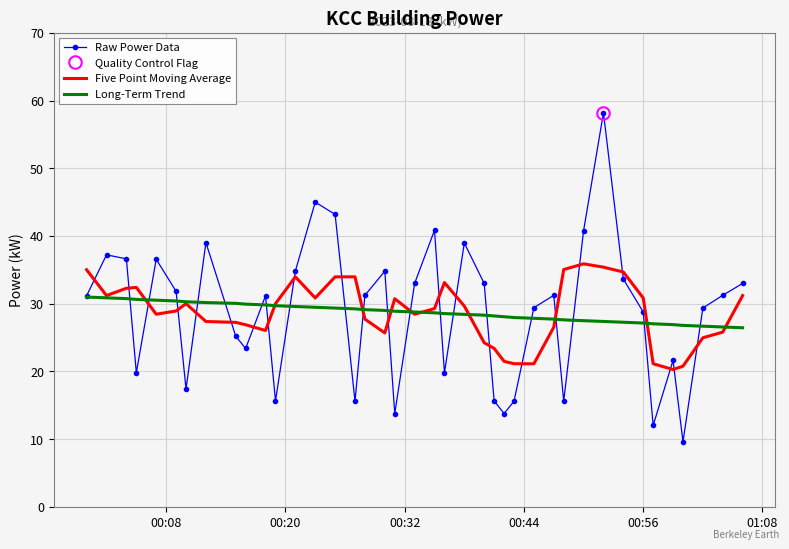

What is the minimum value for Five Point Moving Average?

20.3